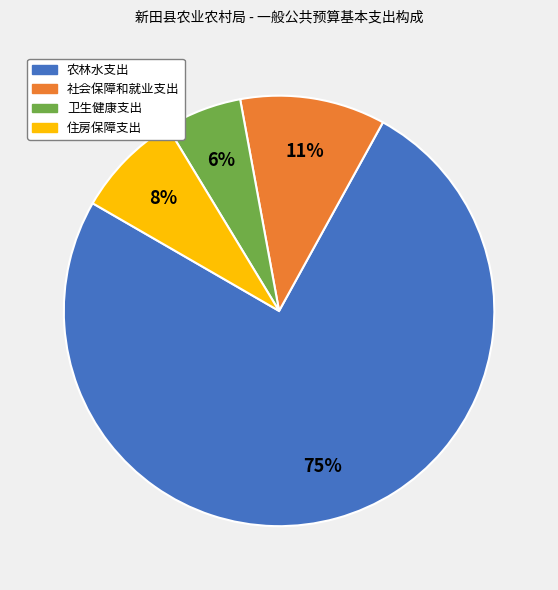

To the nearest percent, what is the combined percentage of 卫生健康支出 and 住房保障支出?

14%